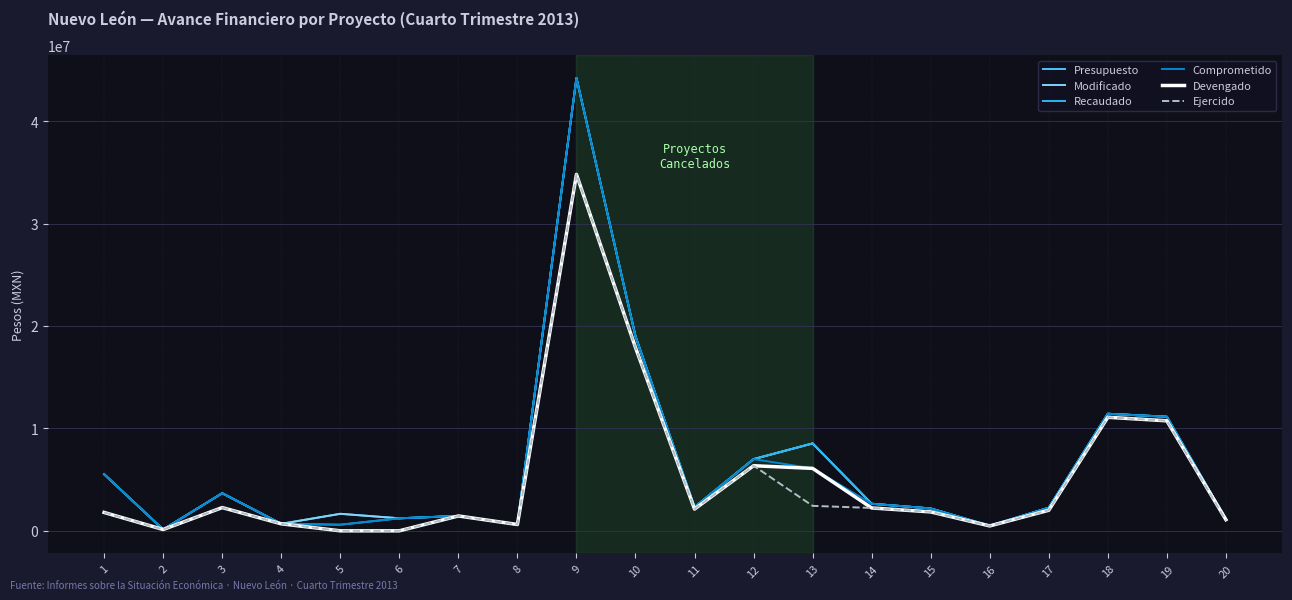

At which category is the sum across all series the highest?

9